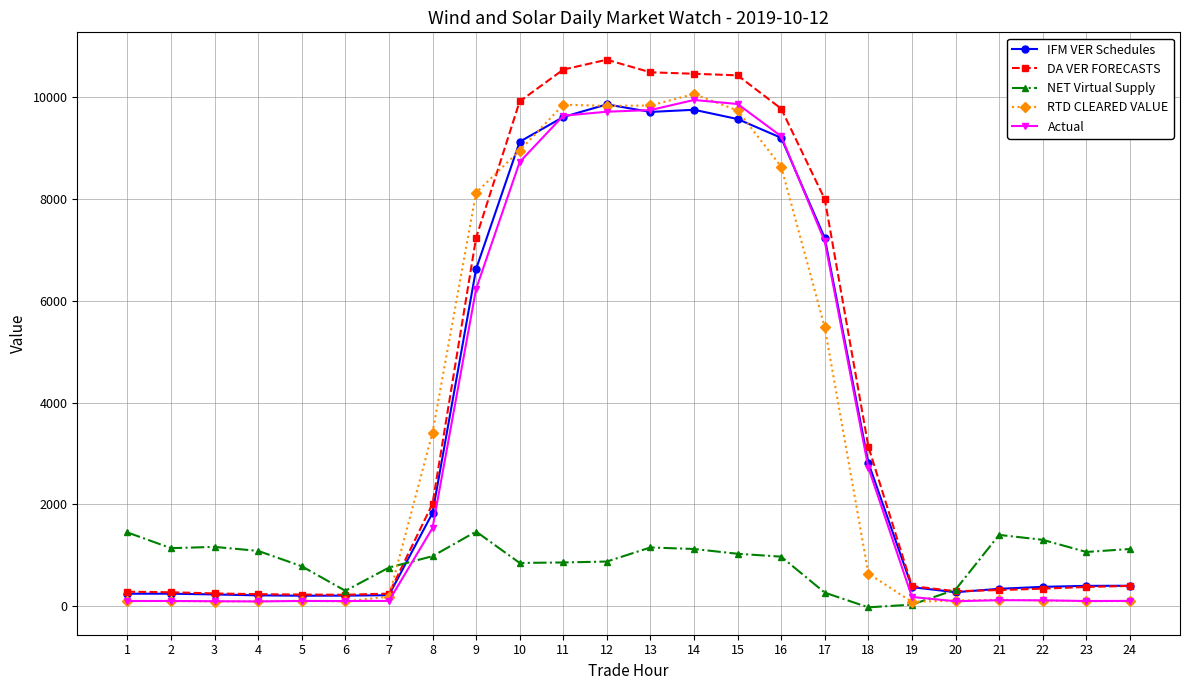

What is the value of the Actual point at the 8th from the left?

1536.2